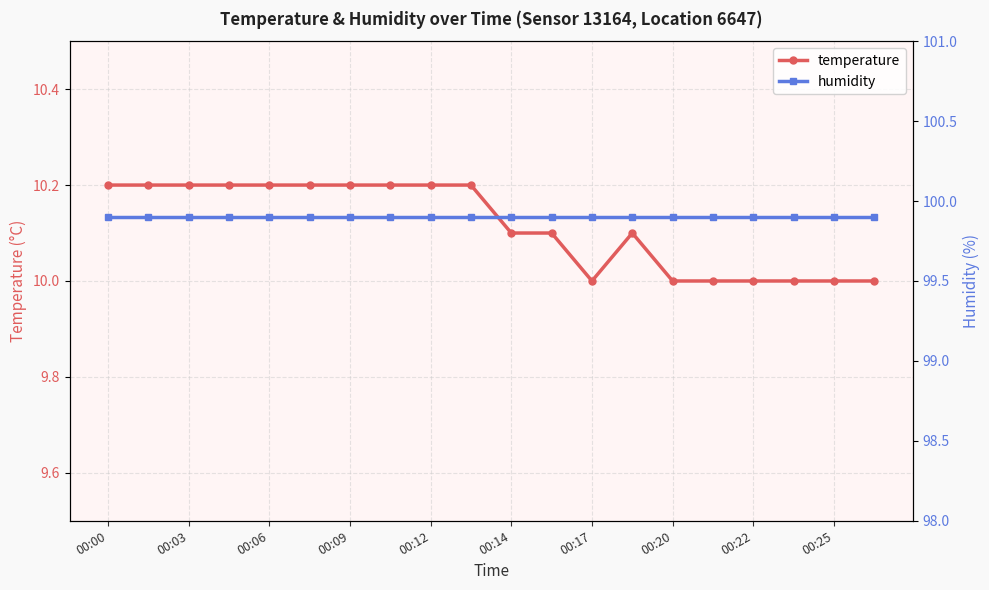

Reading left to right, list all the values displayed in this chart.

temperature: 10.2	10.2	10.2	10.2	10.2	10.2	10.2	10.2	10.2	10.2	10.1	10.1	10.0	10.1	10.0	10.0	10.0	10.0	10.0	10.0
humidity: 99.9	99.9	99.9	99.9	99.9	99.9	99.9	99.9	99.9	99.9	99.9	99.9	99.9	99.9	99.9	99.9	99.9	99.9	99.9	99.9